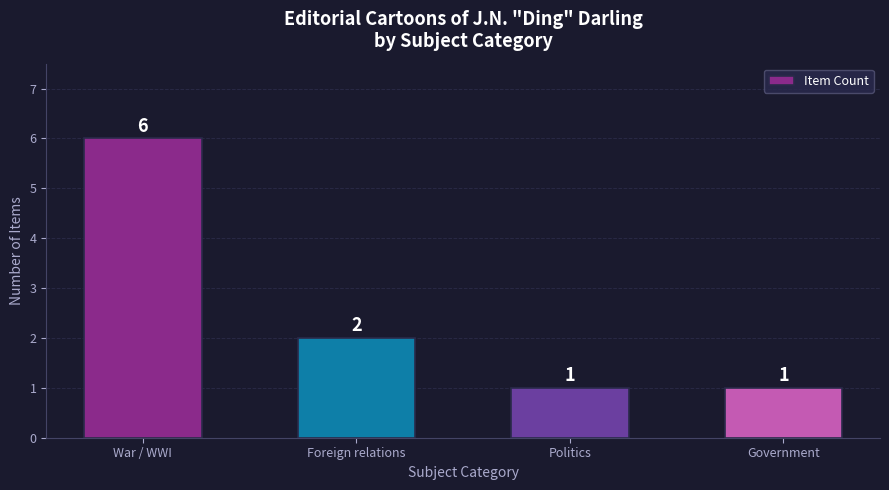

What is the change in value from Foreign relations to Politics?

-1